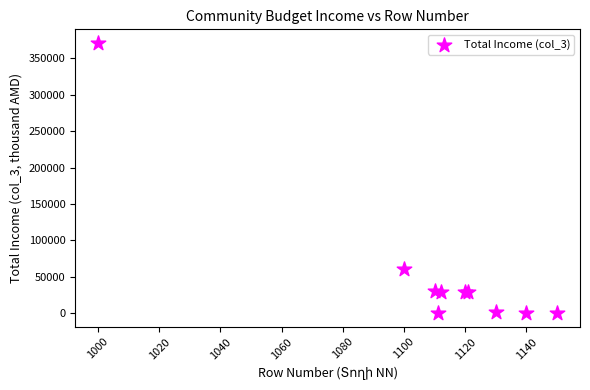

What Y value in the scatter plot is closest to 185586?

60332.1